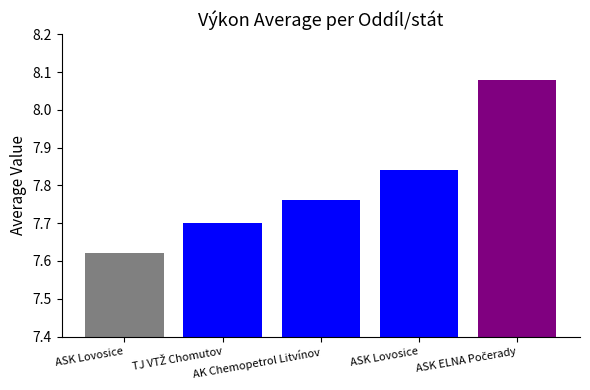

What is the minimum value shown in the chart?

7.6